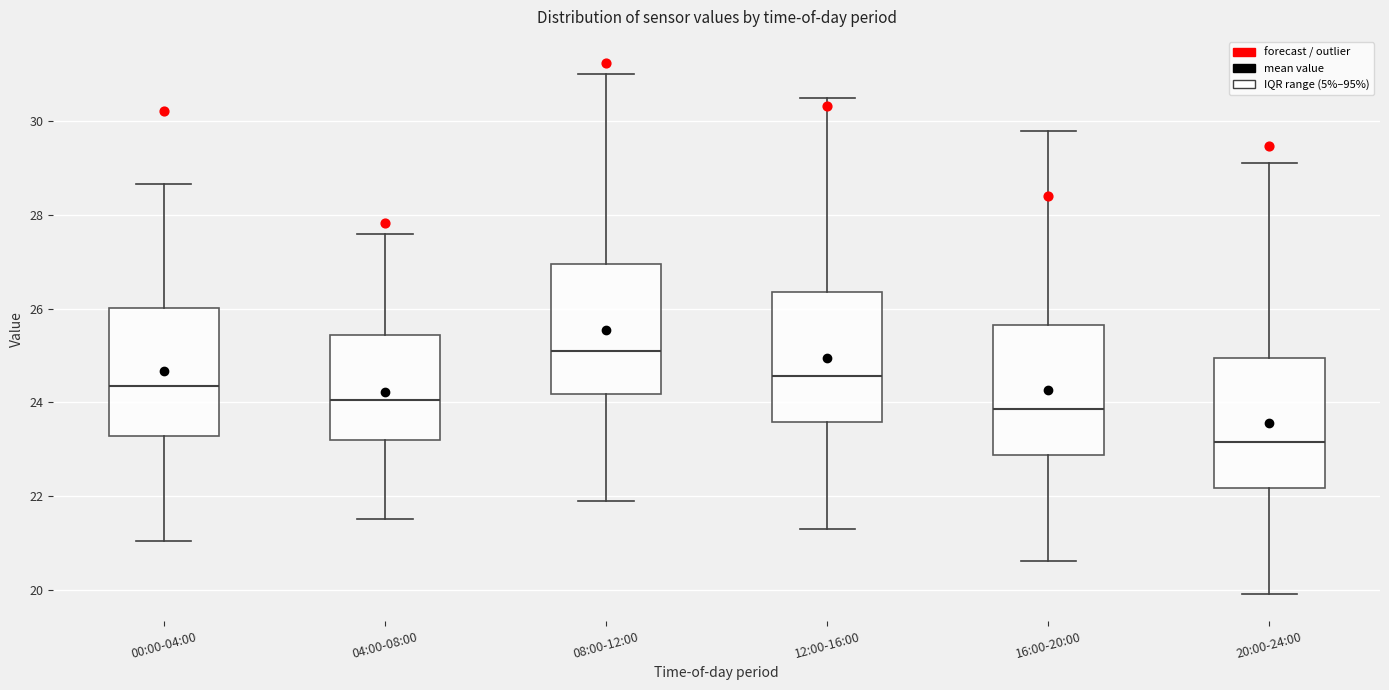

Which box has the highest median line?

08:00-12:00